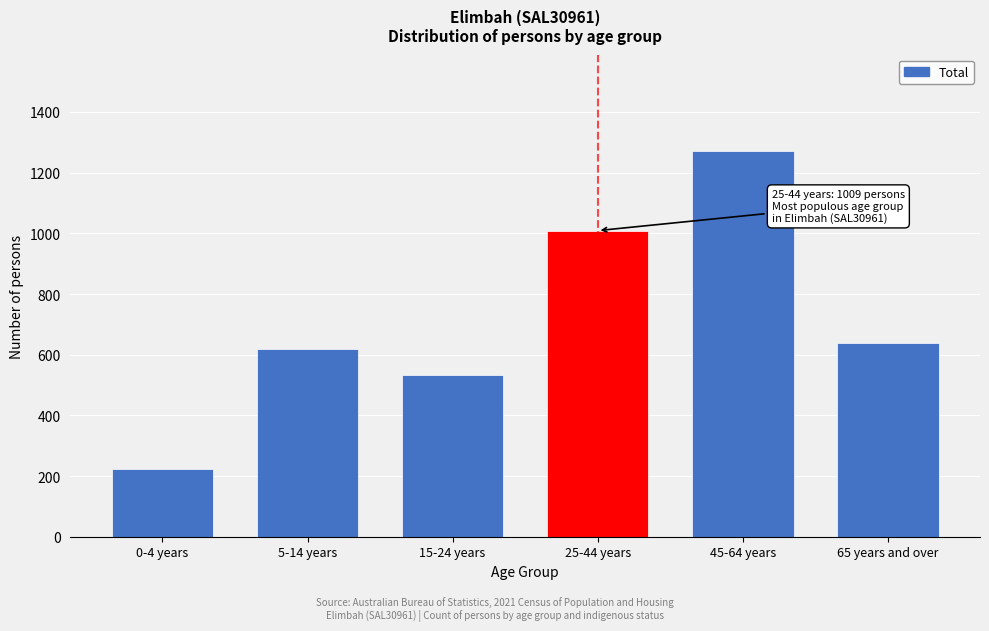

Reading left to right, transcribe all the data shown in this chart.

223	619	532	1009	1271	639